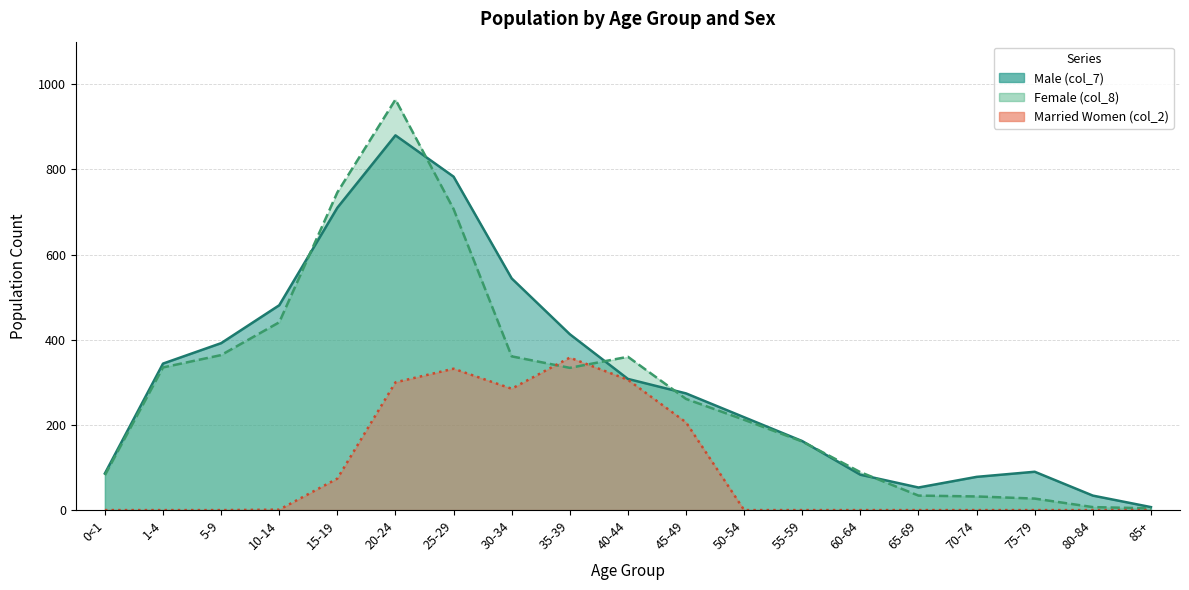

Reading right to left, extract all data points from this chart.

Male (col_7): 85+=7	80-84=34	75-79=90	70-74=78	65-69=53	60-64=83	55-59=162	50-54=218	45-49=274	40-44=308	35-39=413	30-34=544	25-29=783	20-24=880	15-19=710	10-14=481	5-9=392	1-4=344	0<1=86
Female (col_8): 85+=4	80-84=7	75-79=27	70-74=32	65-69=34	60-64=89	55-59=161	50-54=212	45-49=261	40-44=360	35-39=334	30-34=361	25-29=707	20-24=964	15-19=746	10-14=441	5-9=364	1-4=335	0<1=82
Married Women (col_2): 85+=0	80-84=0	75-79=0	70-74=0	65-69=0	60-64=0	55-59=0	50-54=0	45-49=206	40-44=306	35-39=358	30-34=285	25-29=332	20-24=300	15-19=74	10-14=1	5-9=0	1-4=0	0<1=0